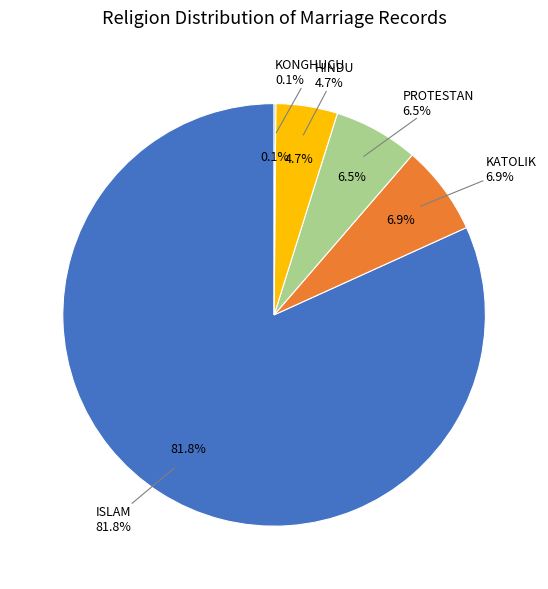

Is the sum of KATOLIK and KONGHUCU greater than half?

No